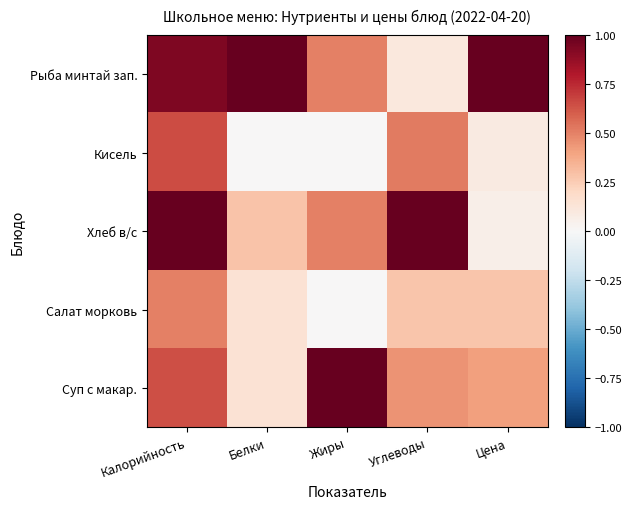

What is the maximum value shown in the chart?

1.0